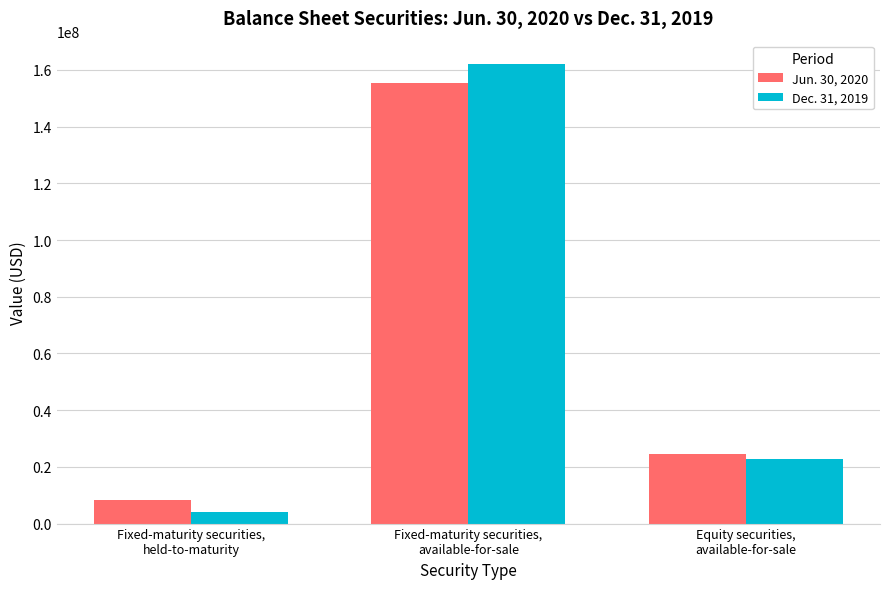

What position from the right is Fixed-maturity securities,
available-for-sale?

2